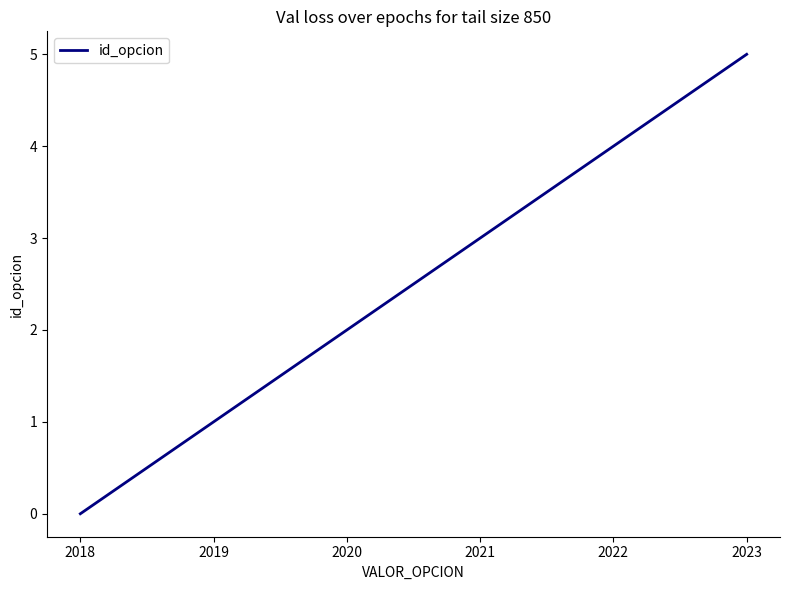

What is the change in value from 2021 to 2022?

+1